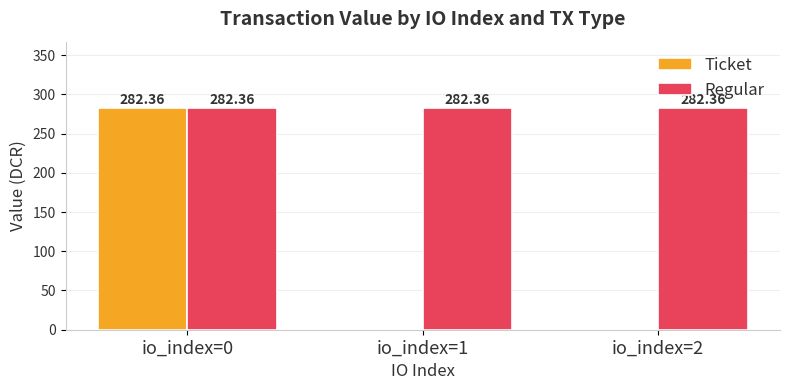

Are the bars grouped side by side (vs. stacked)?

Yes